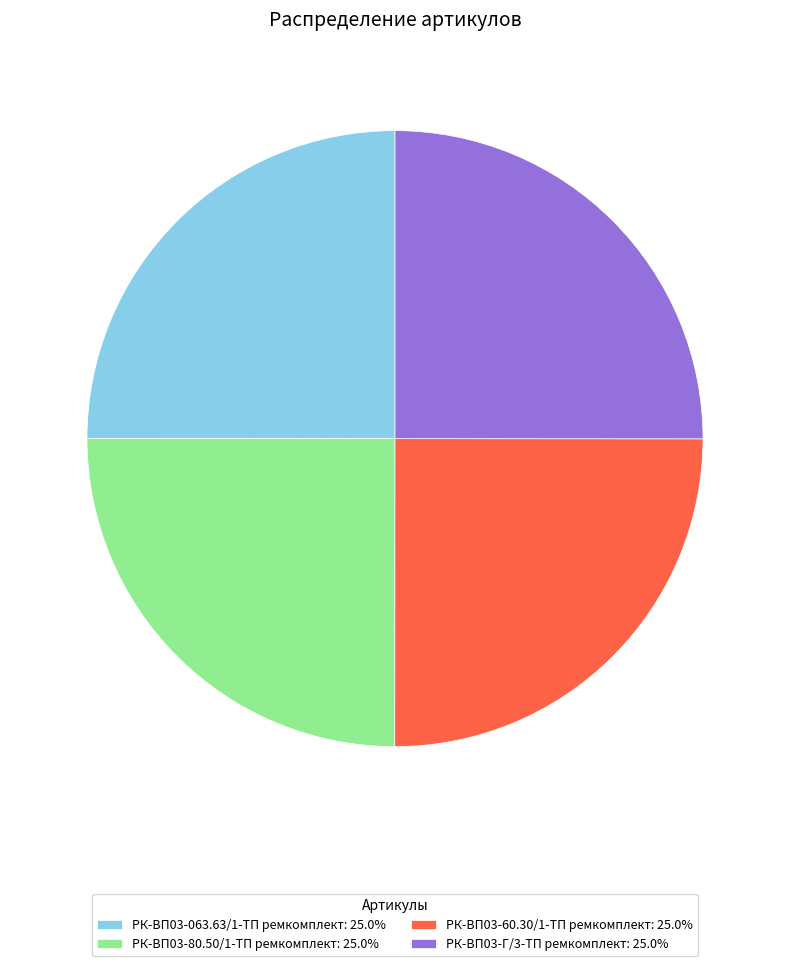

Does РК-ВП03-Г/3-ТП ремкомплект: 25.0% represent more than half of the total?

No